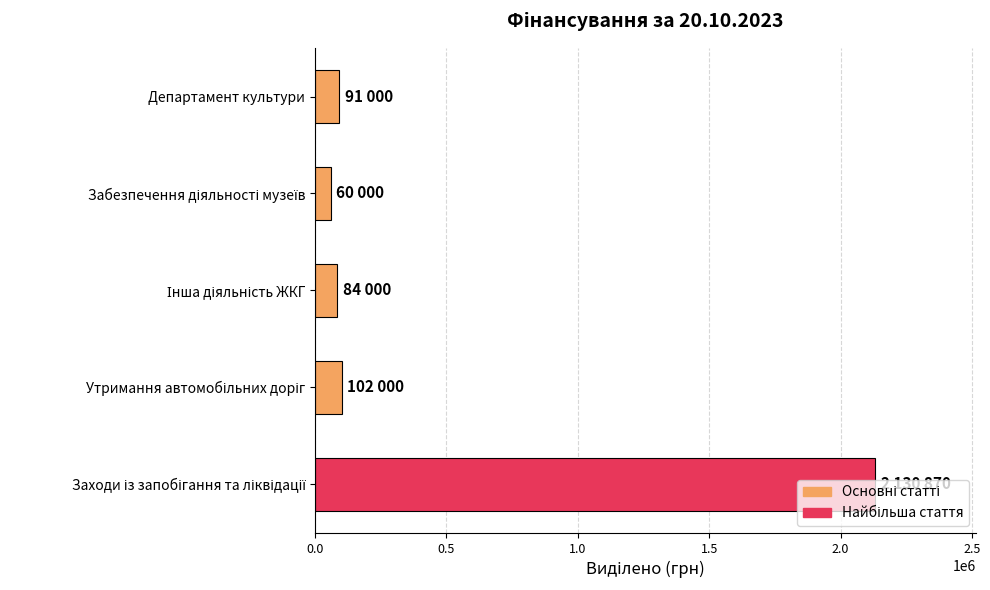

What is the minimum value shown in the chart?

60000